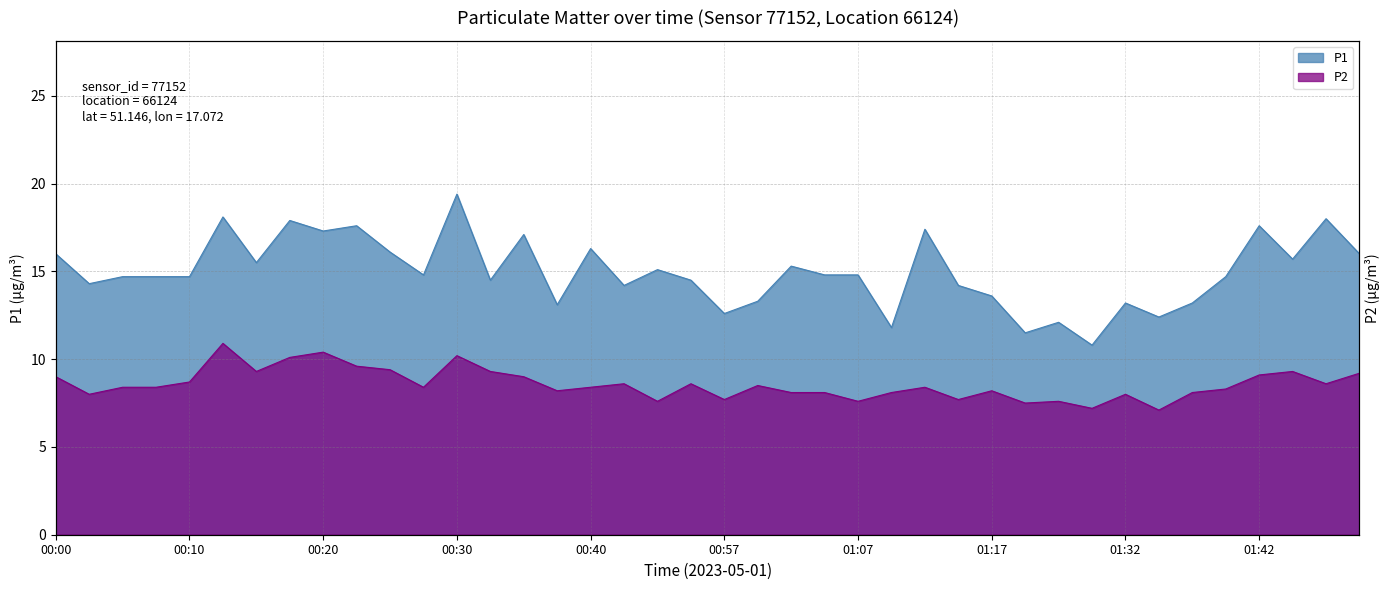

Reading left to right, what are all the values shown in this chart?

P1: 00:00=16.0	00:03=14.3	00:05=14.7	00:08=14.7	00:10=14.7	00:13=18.1	00:15=15.5	00:18=17.9	00:20=17.3	00:23=17.6	00:25=16.1	00:28=14.8	00:30=19.4	00:33=14.5	00:35=17.1	00:38=13.1	00:40=16.3	00:43=14.2	00:45=15.1	00:54=14.5	00:57=12.6	00:59=13.3	01:02=15.3	01:04=14.8	01:07=14.8	01:10=11.8	01:12=17.4	01:15=14.2	01:17=13.6	01:20=11.5	01:23=12.1	01:29=10.8	01:32=13.2	01:34=12.4	01:37=13.2	01:40=14.7	01:42=17.6	01:45=15.7	01:48=18.0	01:50=16.0
P2: 00:00=9.0	00:03=8.0	00:05=8.4	00:08=8.4	00:10=8.7	00:13=10.9	00:15=9.3	00:18=10.1	00:20=10.4	00:23=9.6	00:25=9.4	00:28=8.4	00:30=10.2	00:33=9.3	00:35=9.0	00:38=8.2	00:40=8.4	00:43=8.6	00:45=7.6	00:54=8.6	00:57=7.7	00:59=8.5	01:02=8.1	01:04=8.1	01:07=7.6	01:10=8.1	01:12=8.4	01:15=7.7	01:17=8.2	01:20=7.5	01:23=7.6	01:29=7.2	01:32=8.0	01:34=7.1	01:37=8.1	01:40=8.3	01:42=9.1	01:45=9.3	01:48=8.6	01:50=9.2